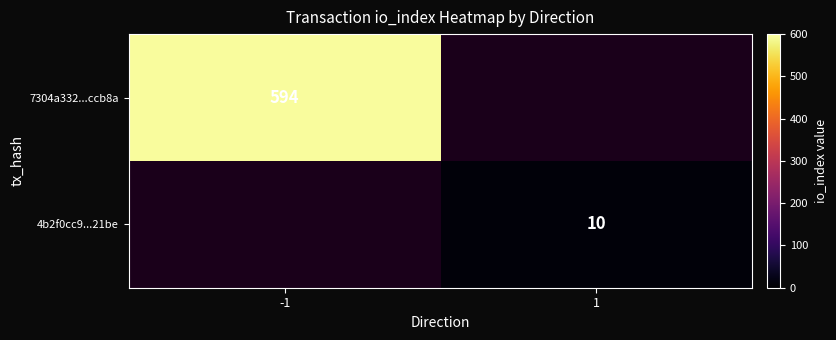

Is it true that 4b2f0cc9...21be equals 18 at 1?

False